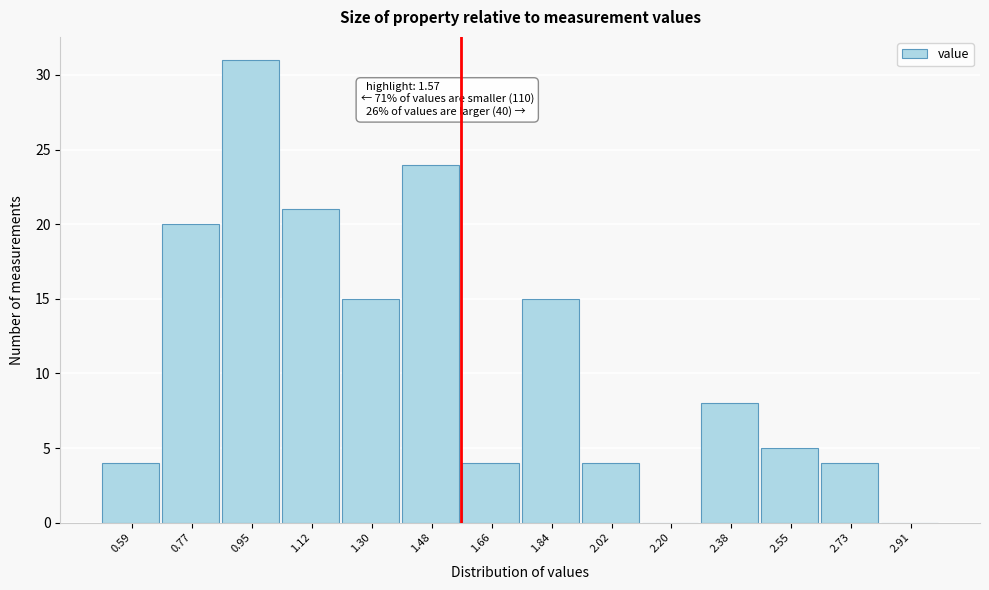

Which range on the x-axis has the tallest bar?

0.86 to 1.04